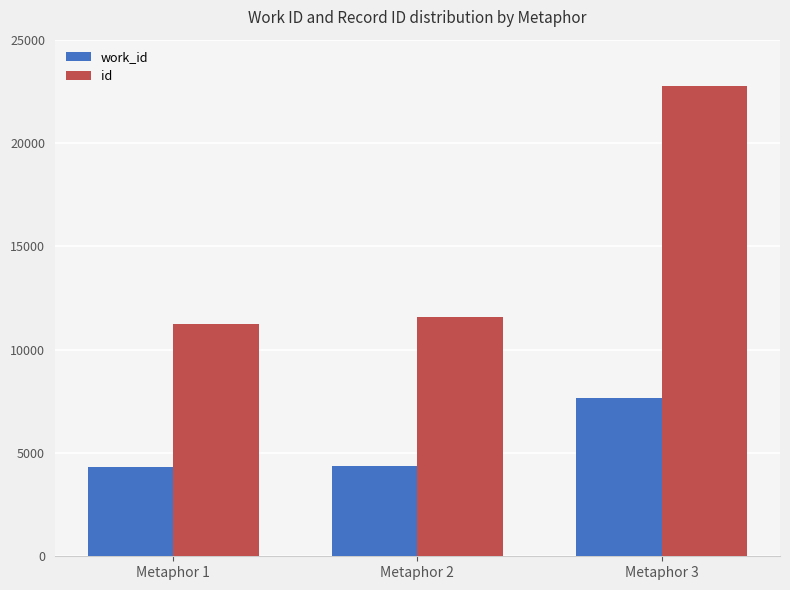

How many data points in work_id are less than 4385?

1